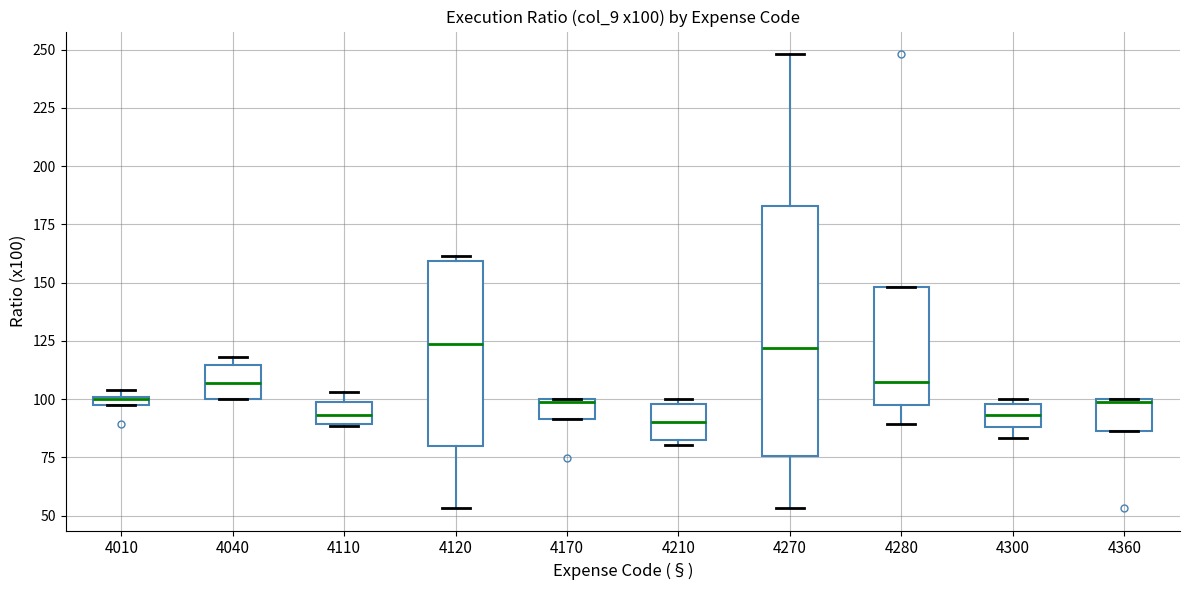

Comparing the boxes themselves (not the whiskers), which one is the tallest?

4270